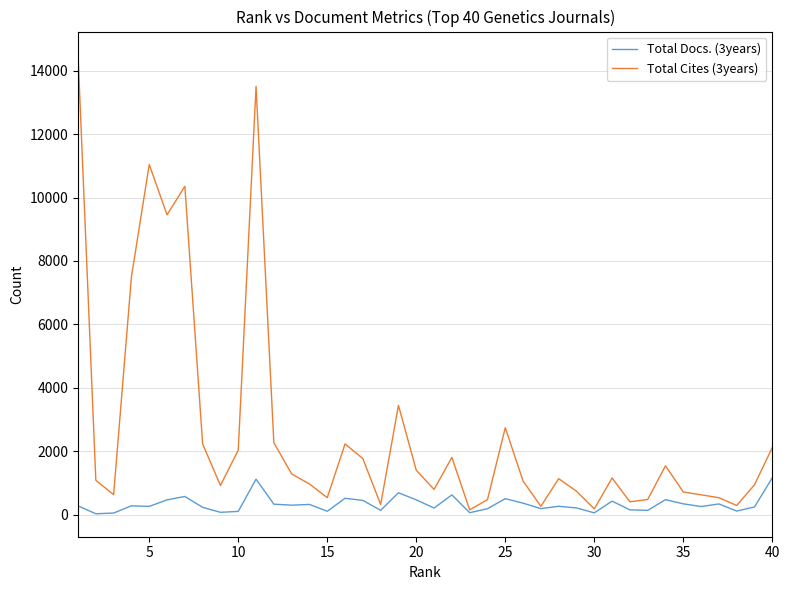

What are all the series names shown in the legend?

Total Docs. (3years), Total Cites (3years)